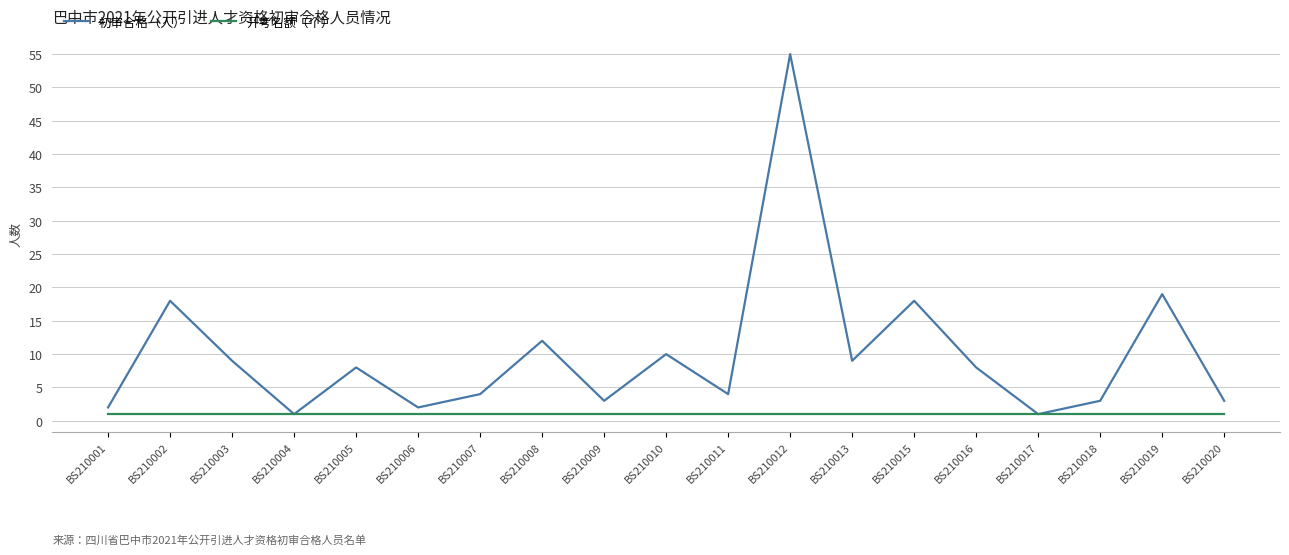

What is the sum of all 开考名额（个） values?

19